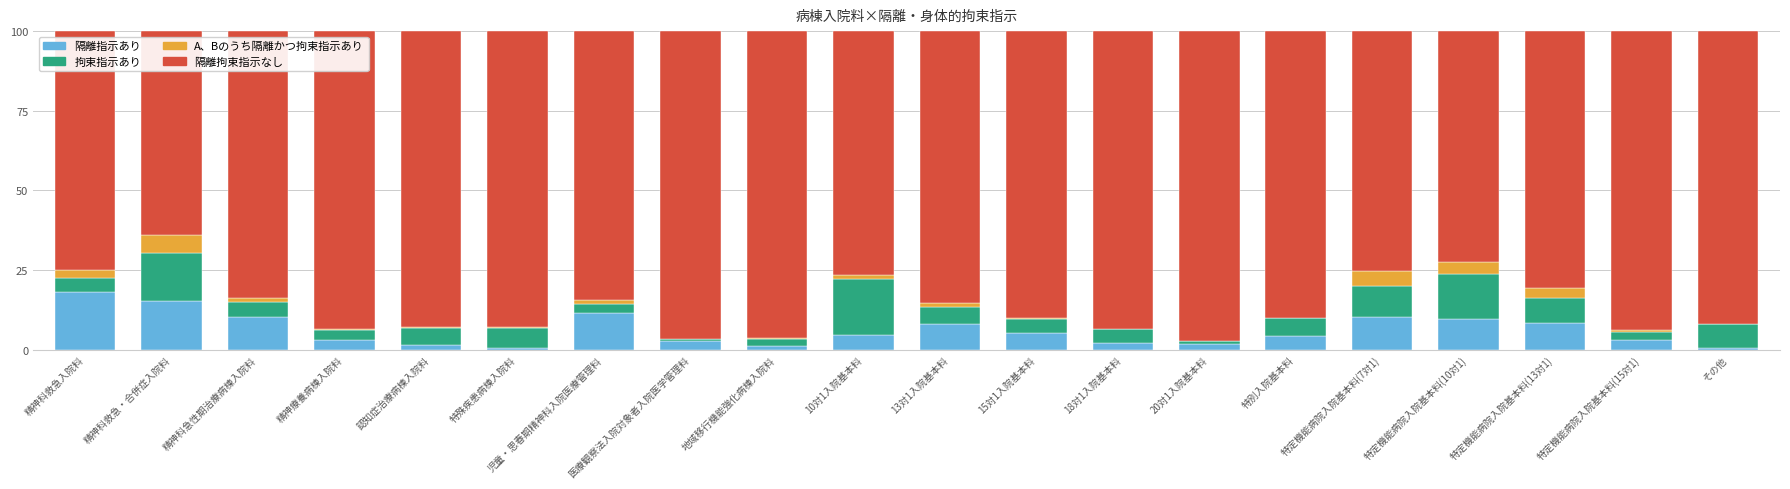

What is the total value across all series at 特定機能病院入院基本料(7対1)?

100.0